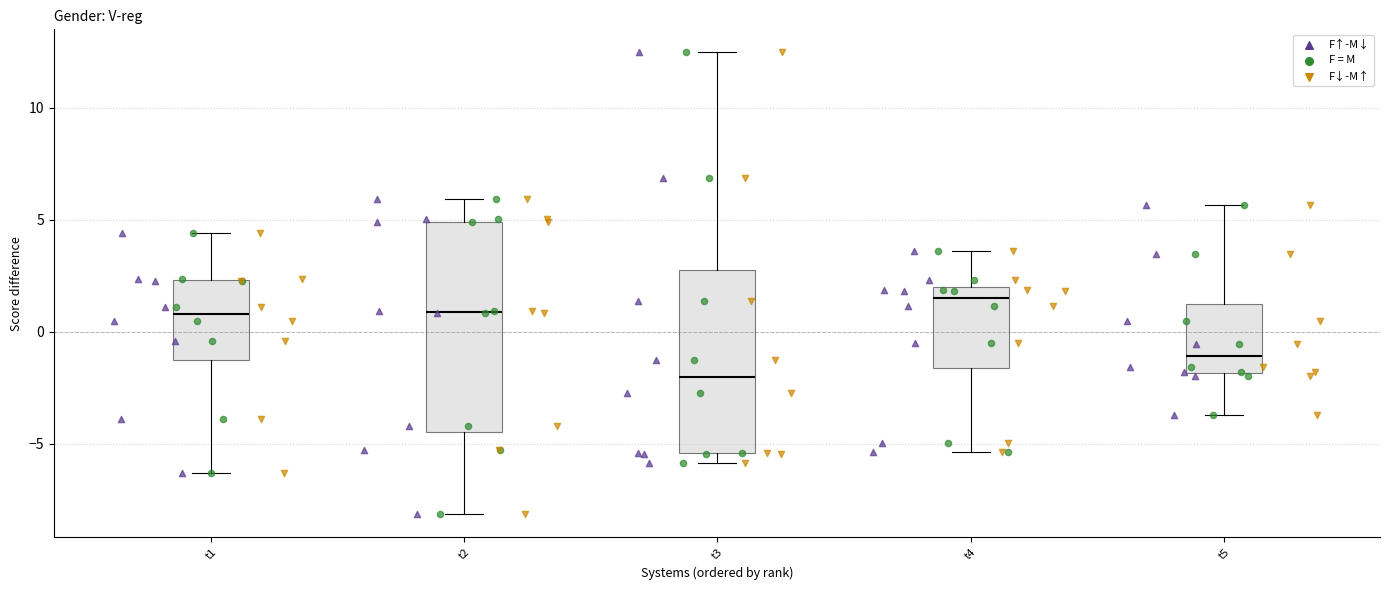

Comparing the boxes themselves (not the whiskers), which one is the tallest?

t2